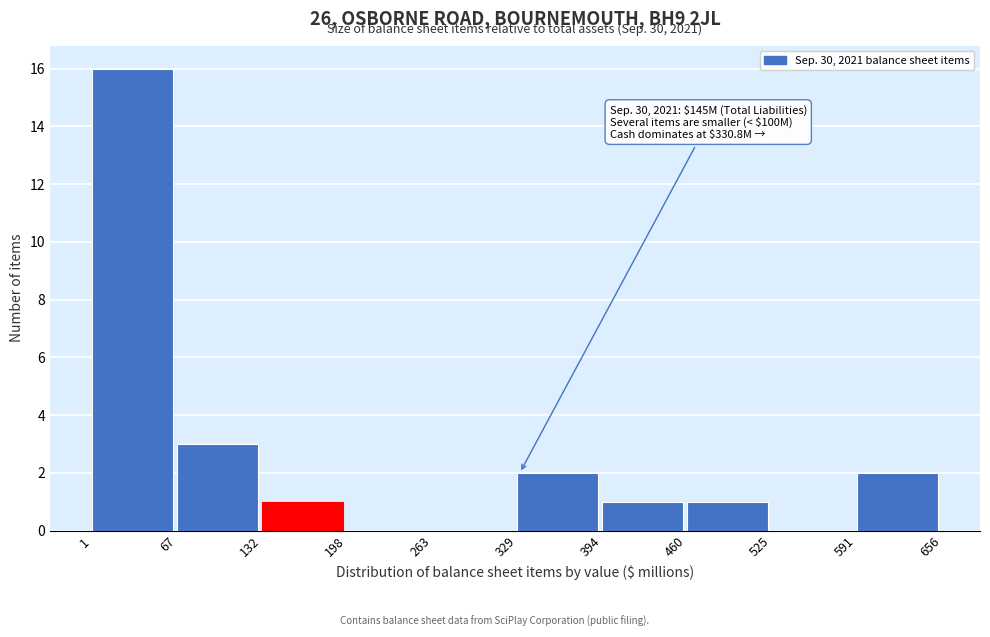

Over which range of the x-axis is the bar tallest?

1 to 67